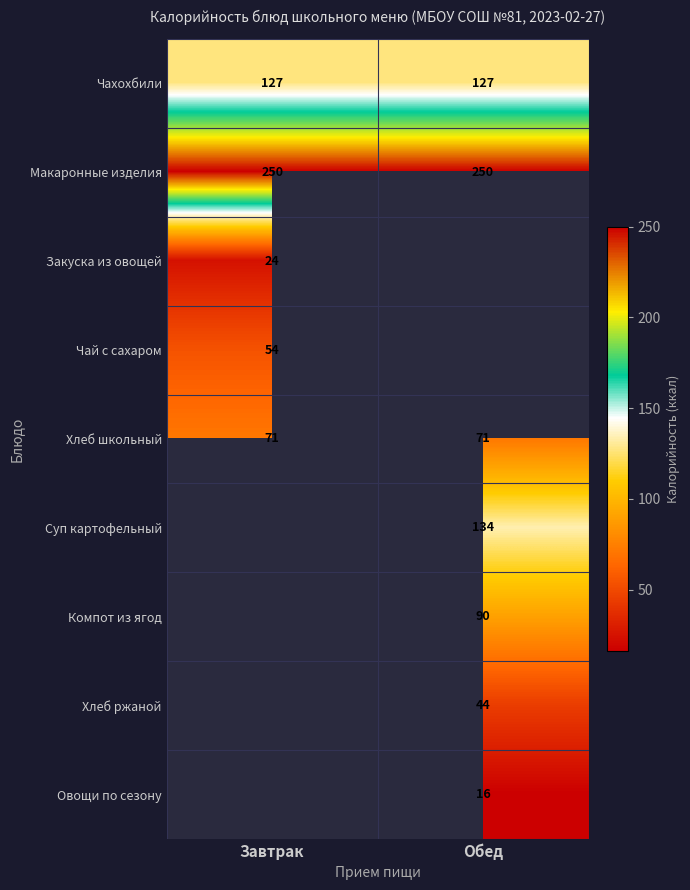

True or false: Суп картофельный has a value of 39.0 at Обед.

False